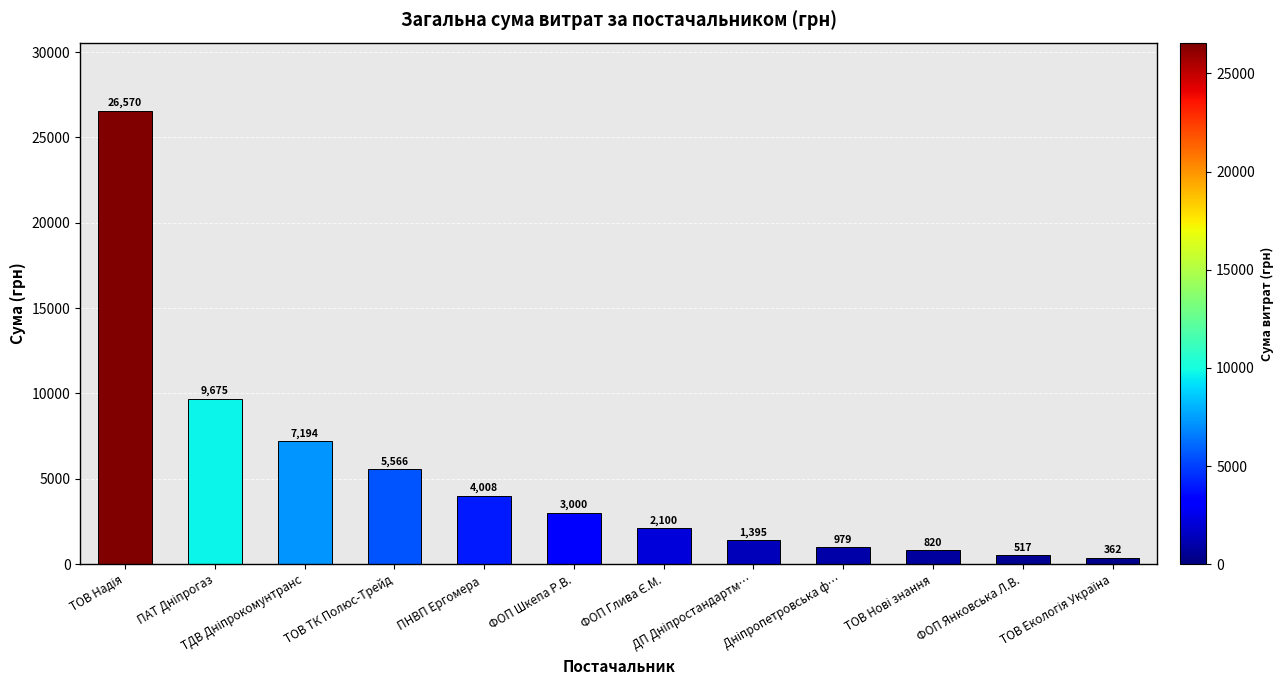

What is the maximum value shown in the chart?

26570.3